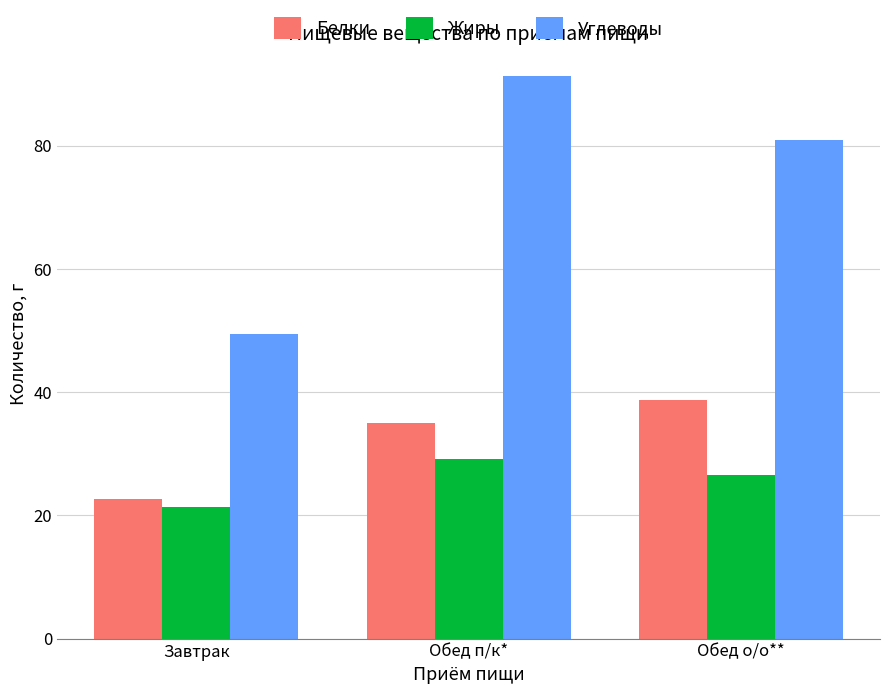

What is the lowest value of the Жиры series?

21.3